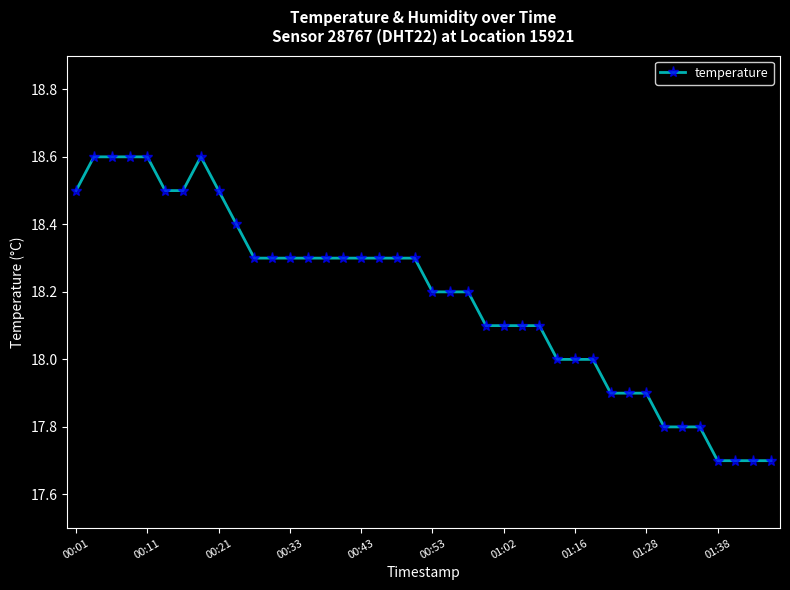

What is the value of the 32nd point from the left?

17.9